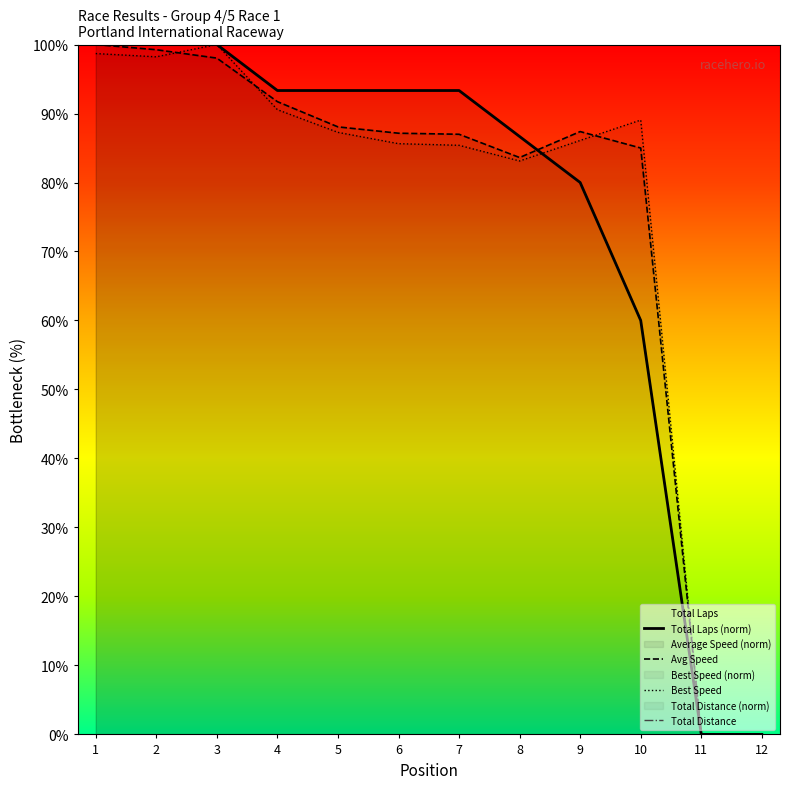

Reading left to right, extract all data points from this chart.

Total Laps: 100.0	100.0	100.0	93.3	93.3	93.3	93.3	86.7	80.0	60.0	0.0	0.0
Total Distance: 100.0	100.0	100.0	93.3	93.3	93.3	93.3	86.7	80.0	60.0	0.0	0.0
Best Speed: 98.7	98.2	100.0	90.6	87.3	85.6	85.4	83.1	86.1	89.1	0.0	0.0
Average Speed: 100.0	99.2	98.0	91.7	88.1	87.1	87.0	83.6	87.4	85.0	0.0	0.0